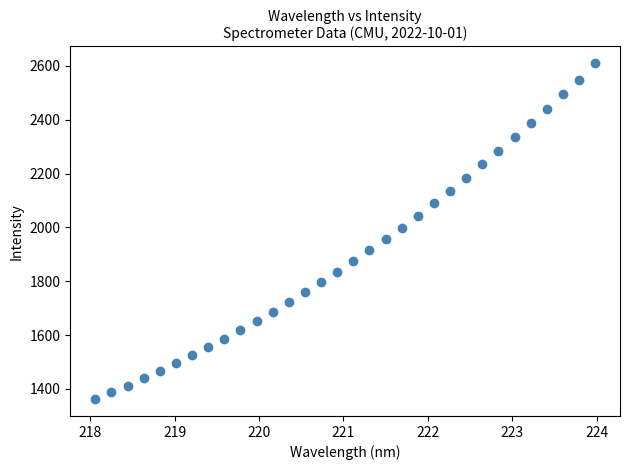

What is the range of Y values (max minus min)?

1247.6